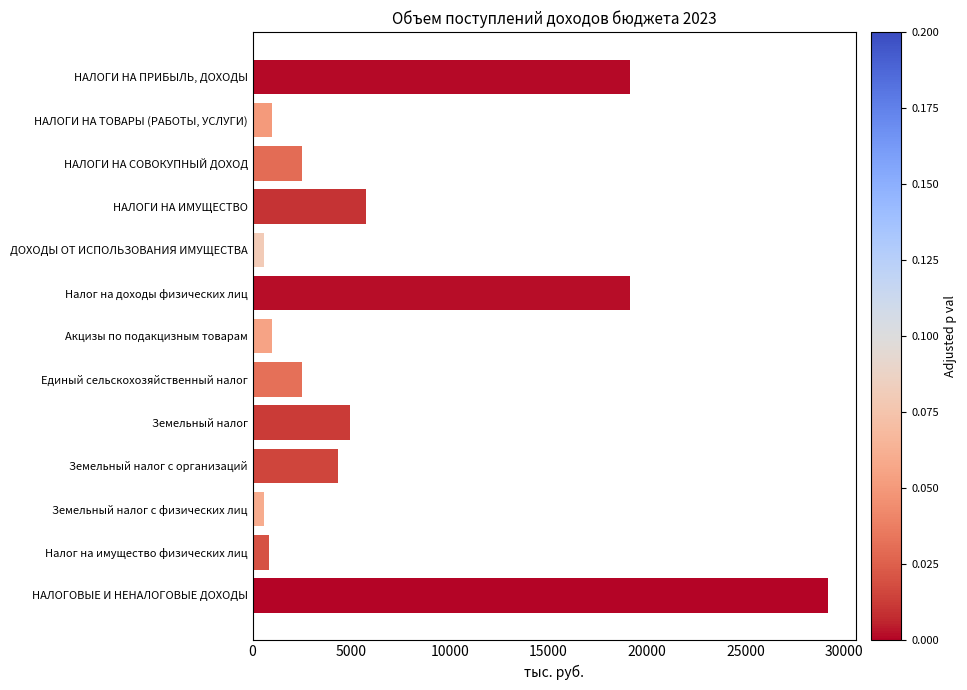

How many data points are less than 2487?

5